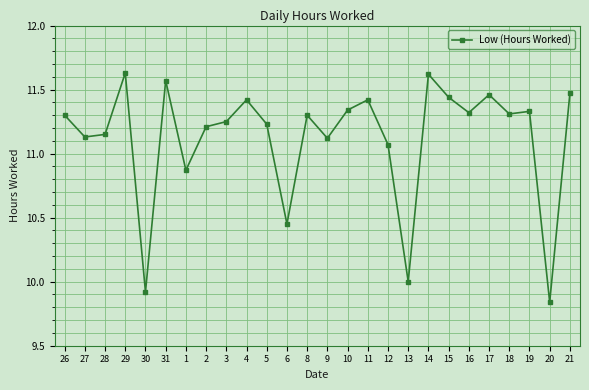

Approximately how many times larger is the value at 21 compared to 27?

1.0